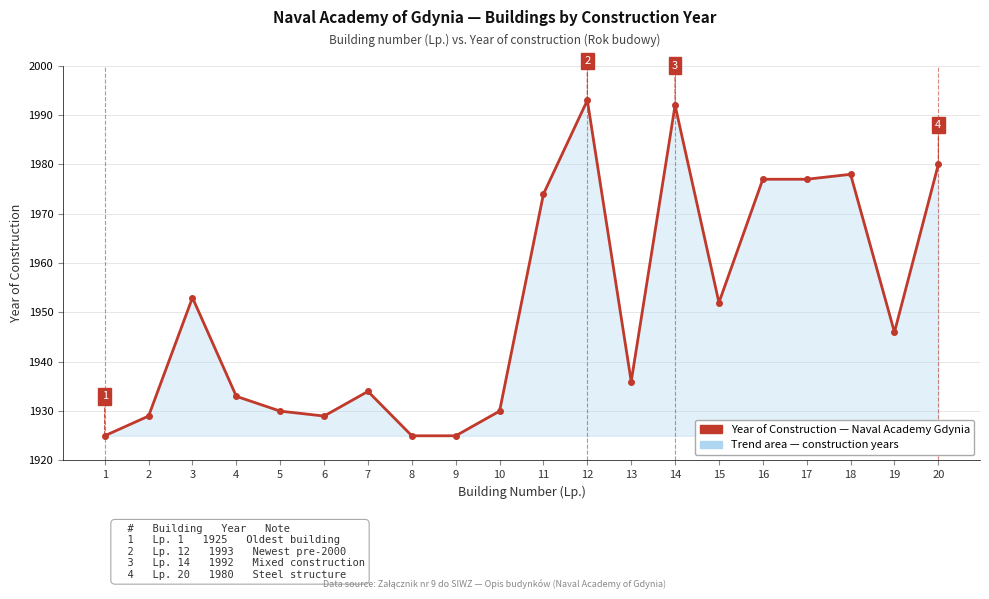

What is the ratio of the value at 3 to the value at 12?

1.0